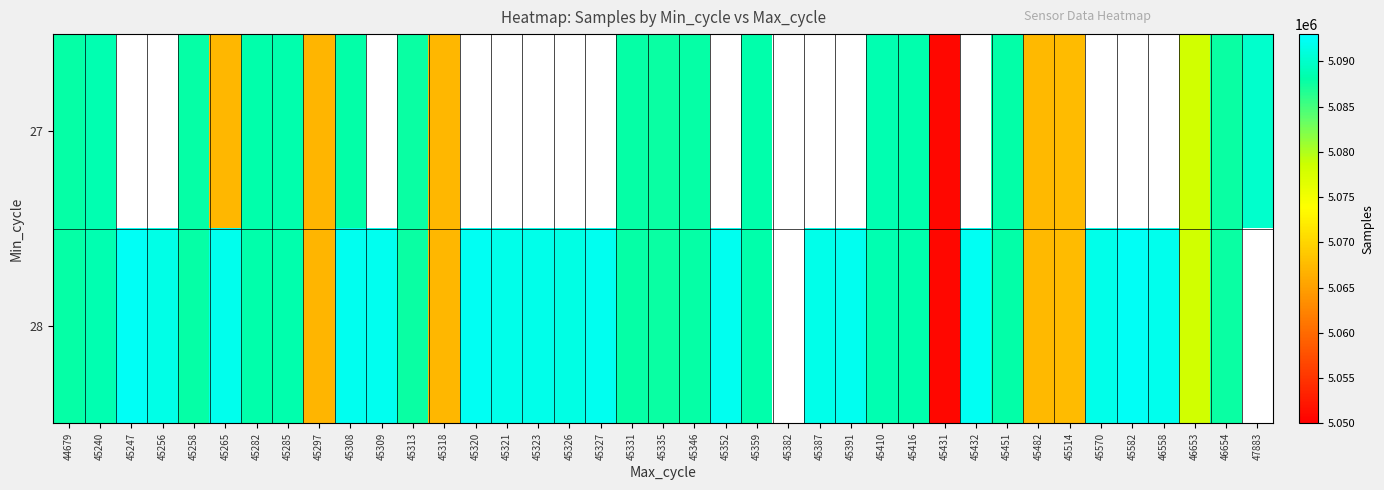

Between 45431 and 45327, which is larger?

45327